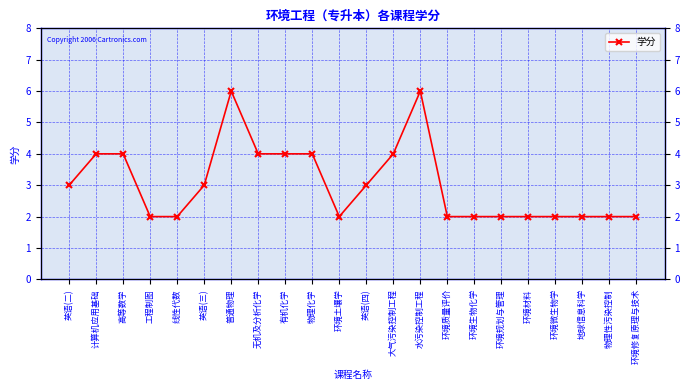

Where does the data first go above 3?

计算机应用基础